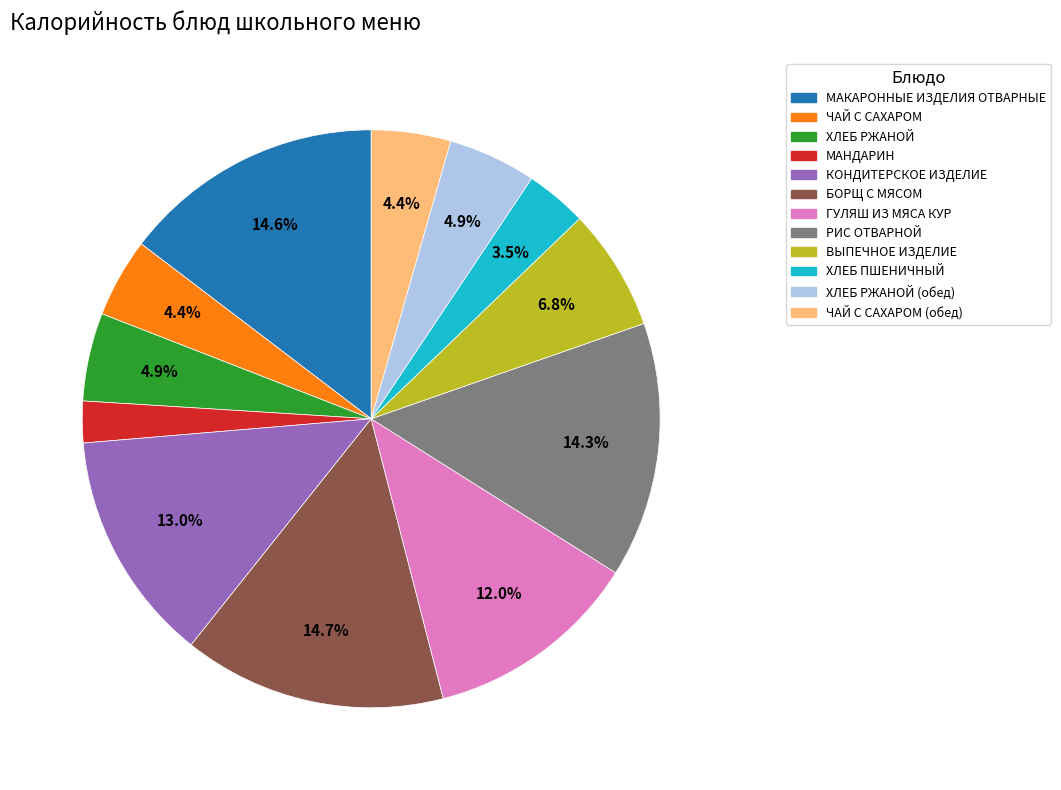

Does any single category account for the majority?

No